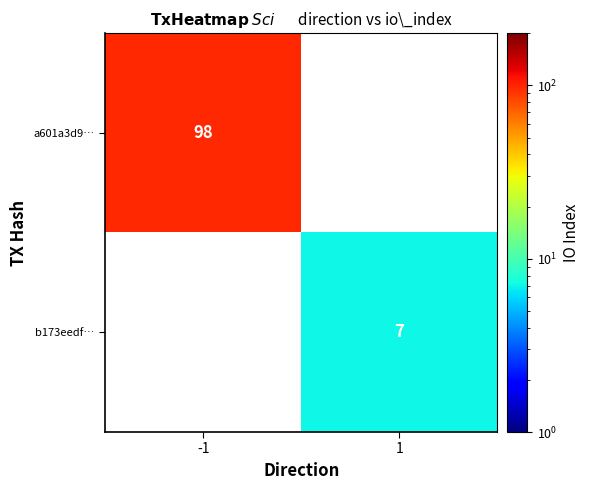

The a601a3d9… series shows 98 at -1. True or false?

True